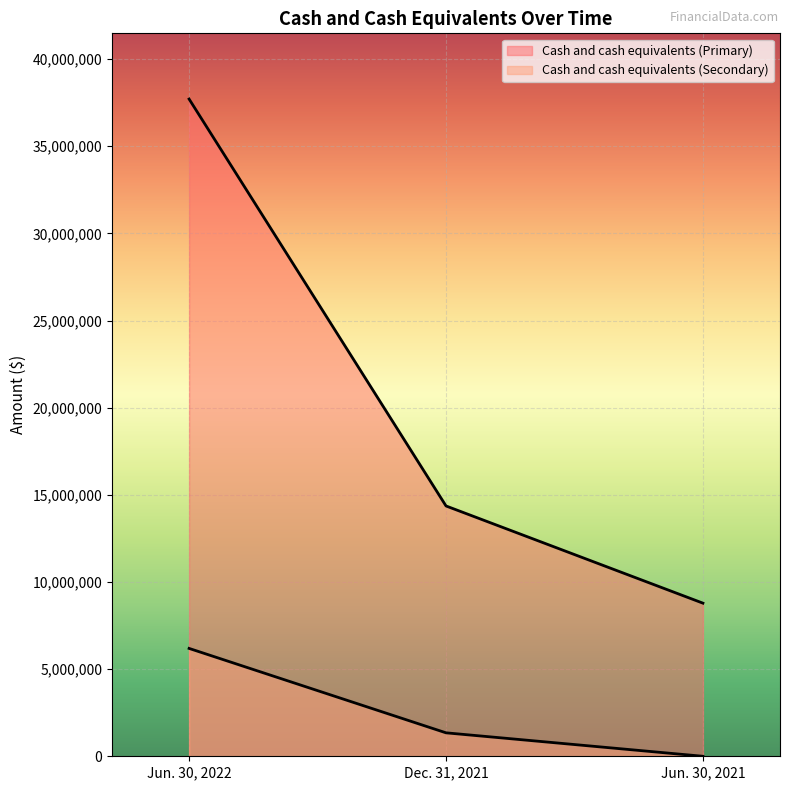

Rank the series at Jun. 30, 2022 from highest to lowest value.

Cash and cash equivalents (Primary), Cash and cash equivalents (Secondary)